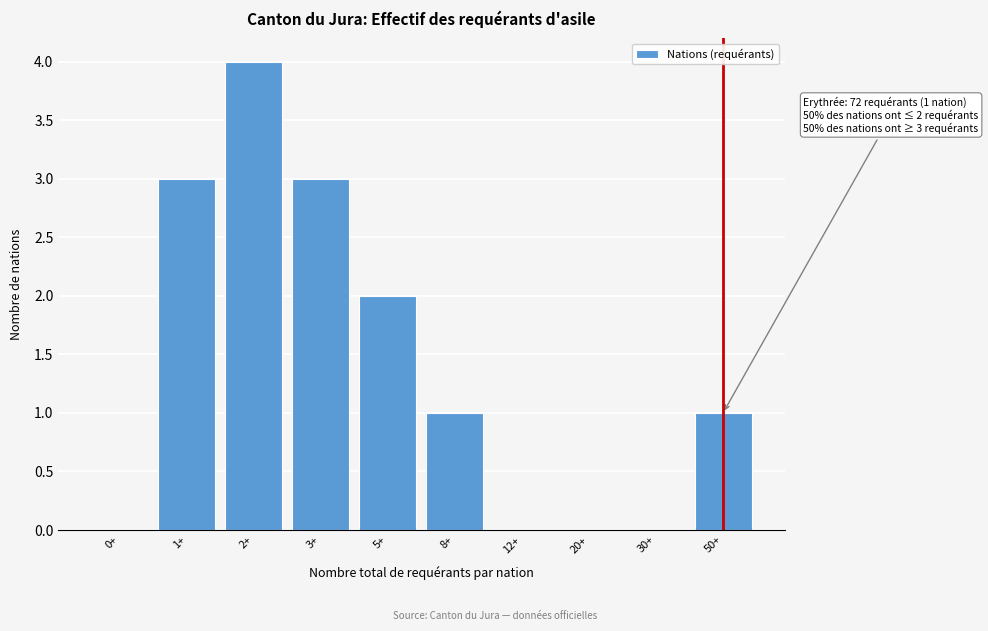

Reading left to right, list all the values displayed in this chart.

0+=0	1+=3	2+=4	3+=3	5+=2	8+=1	12+=0	20+=0	30+=0	50+=1